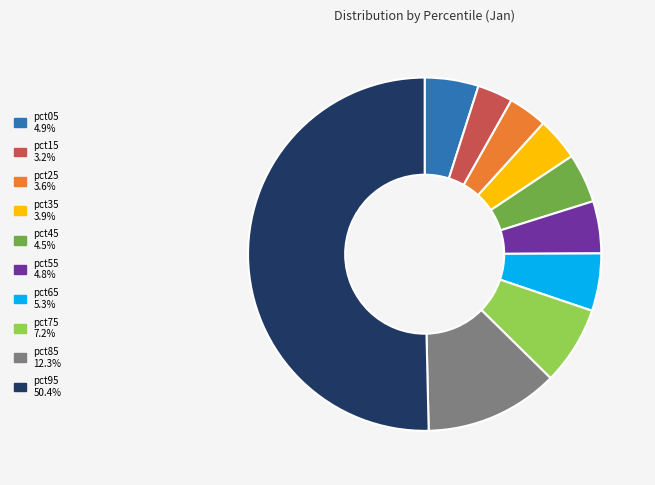

True or false: pct75 accounts for 7% of the total.

True